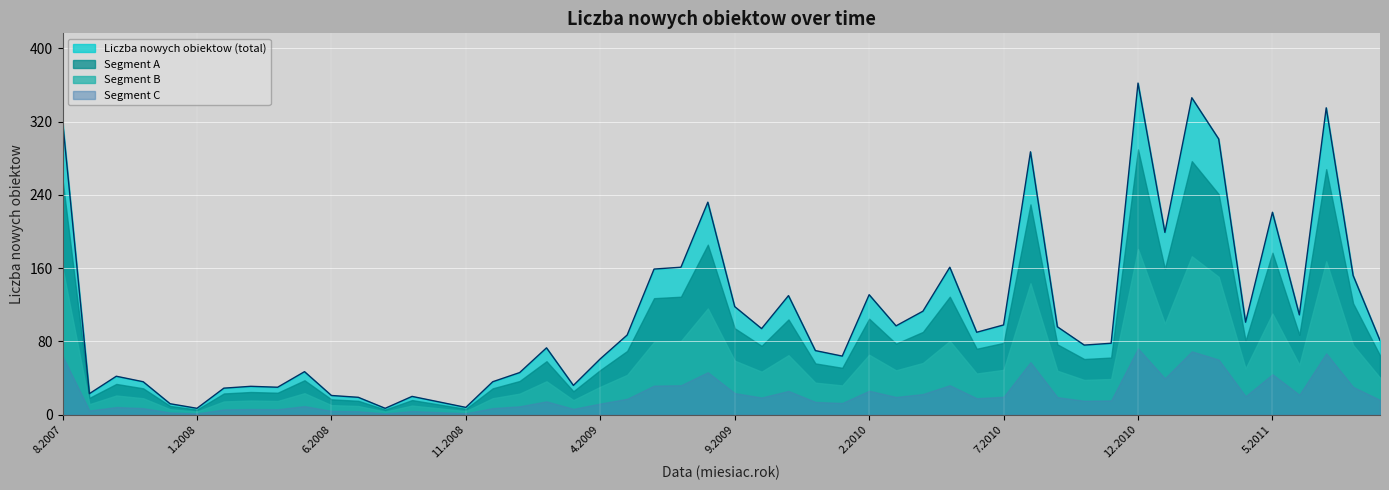

What position from the left is 11.2007?

4